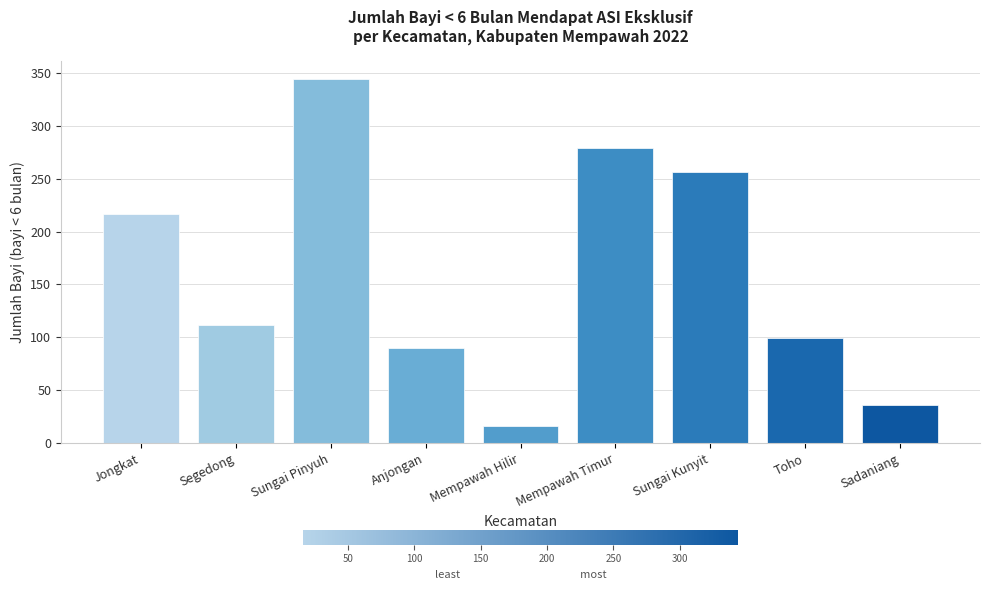

Count the number of categories in the chart.

9